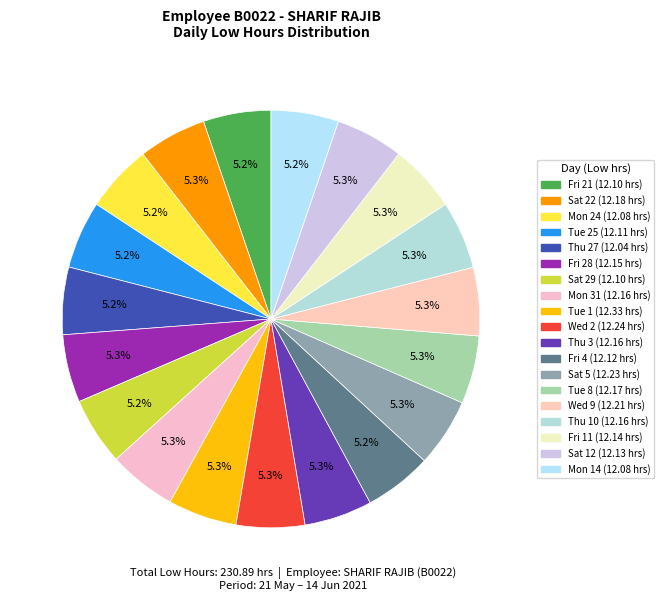

What is the smallest slice in the pie chart?

Thu 27